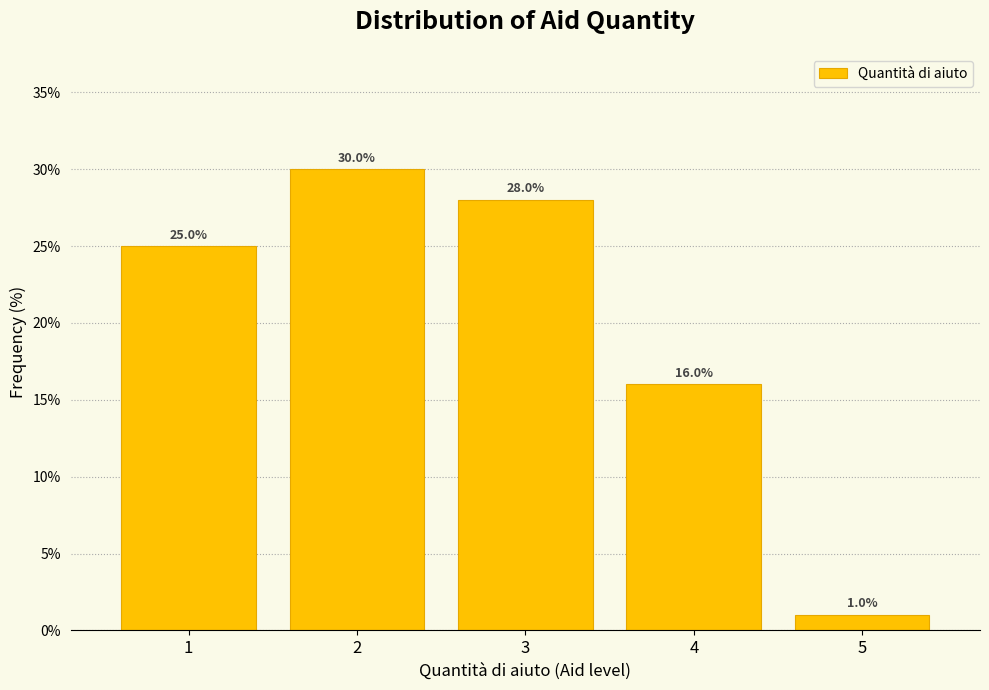

Reading right to left, what are all the values shown in this chart?

1.0	16.0	28.0	30.0	25.0